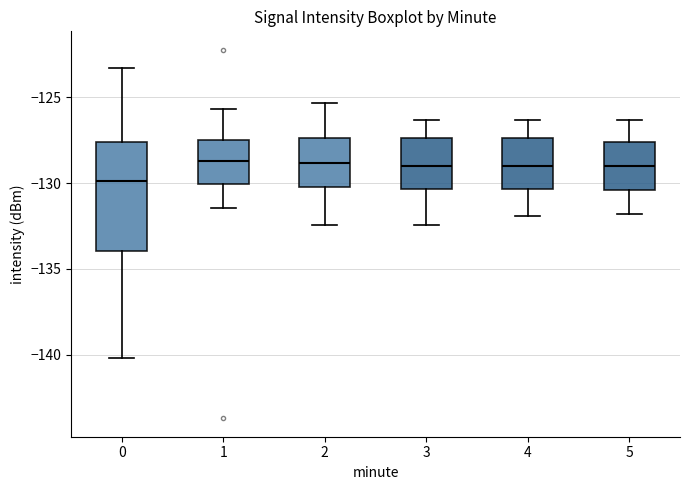

Comparing the boxes themselves (not the whiskers), which one is the tallest?

0